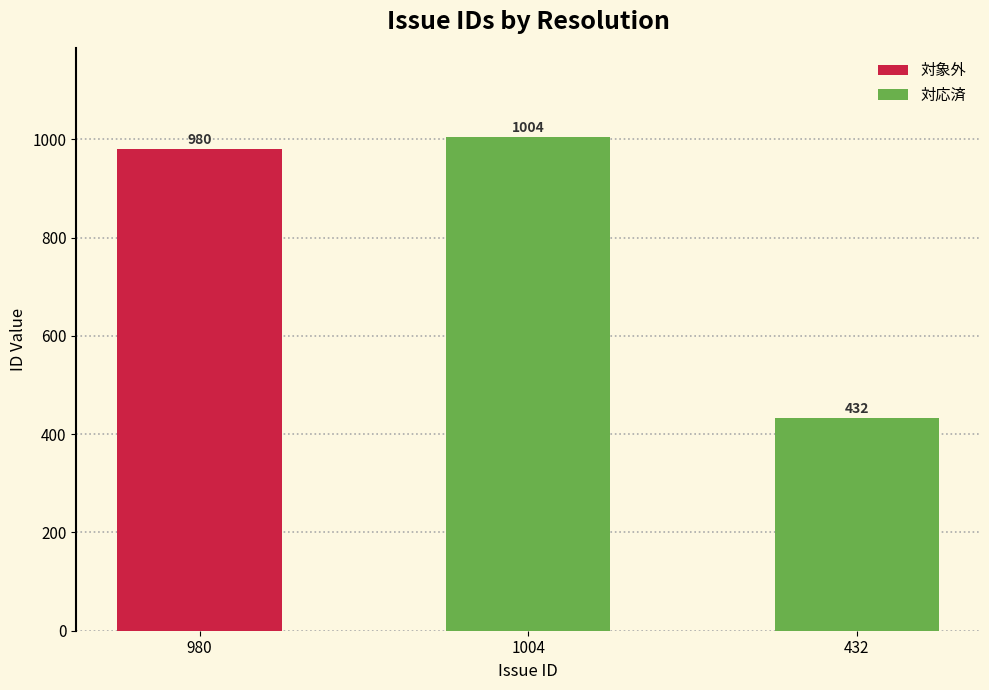

Rank the categories by value from highest to lowest.

1004, 980, 432